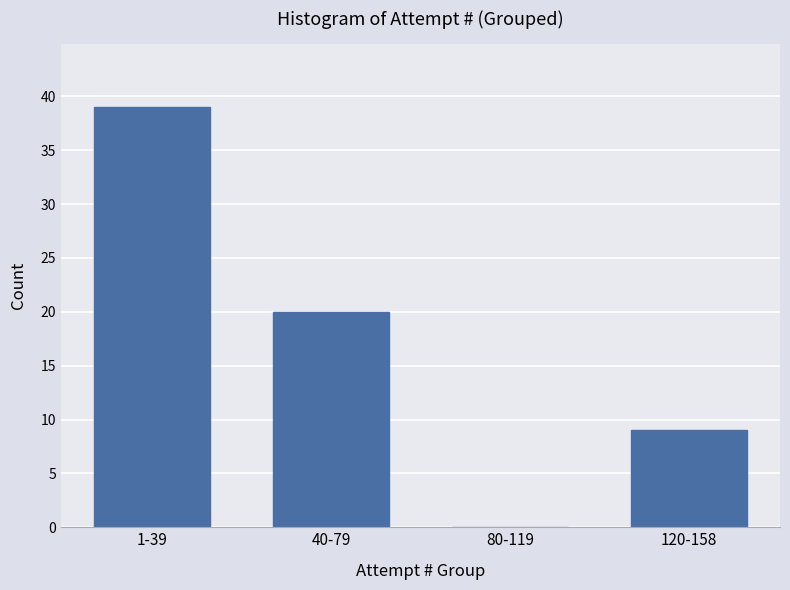

Reading right to left, list all the values displayed in this chart.

120-158=9	80-119=0	40-79=20	1-39=39